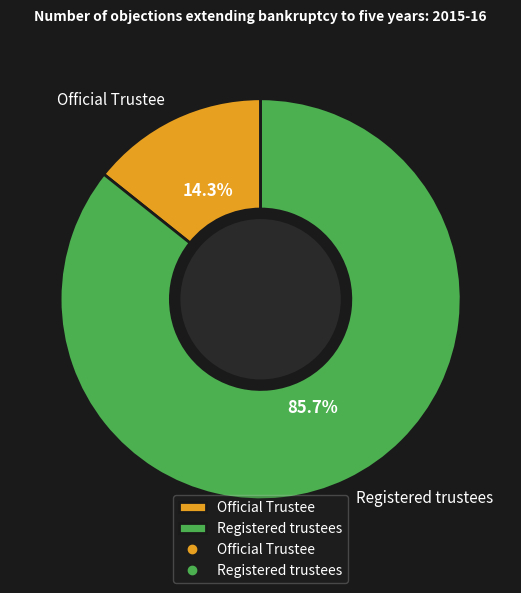

Does any single category account for the majority?

Yes